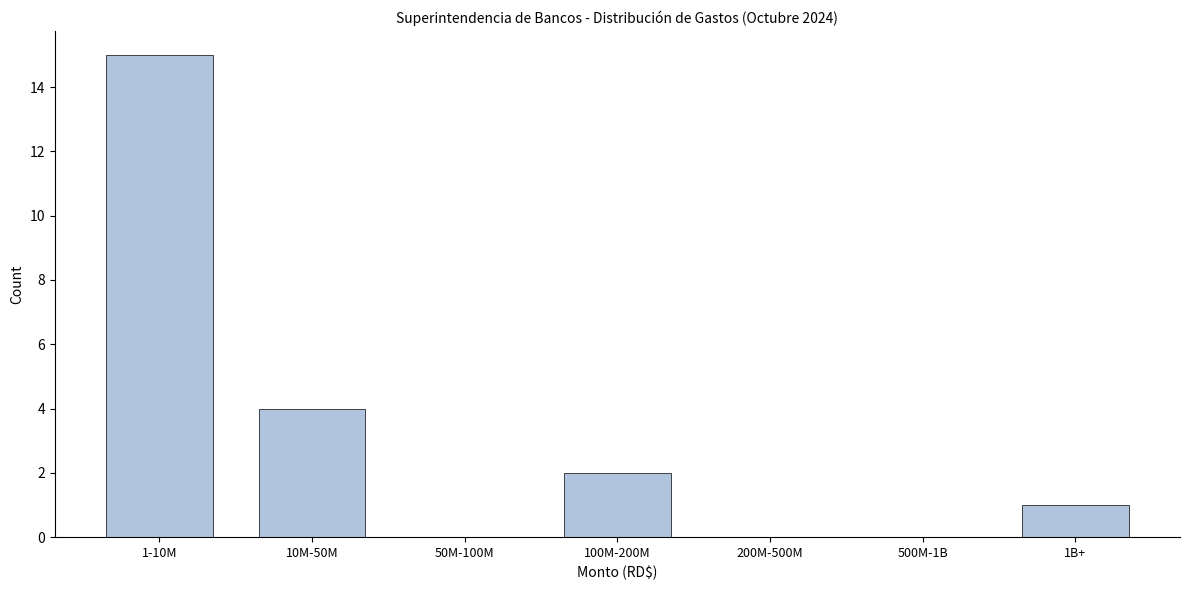

Reading right to left, transcribe all the data shown in this chart.

1B+=1	500M-1B=0	200M-500M=0	100M-200M=2	50M-100M=0	10M-50M=4	1-10M=15